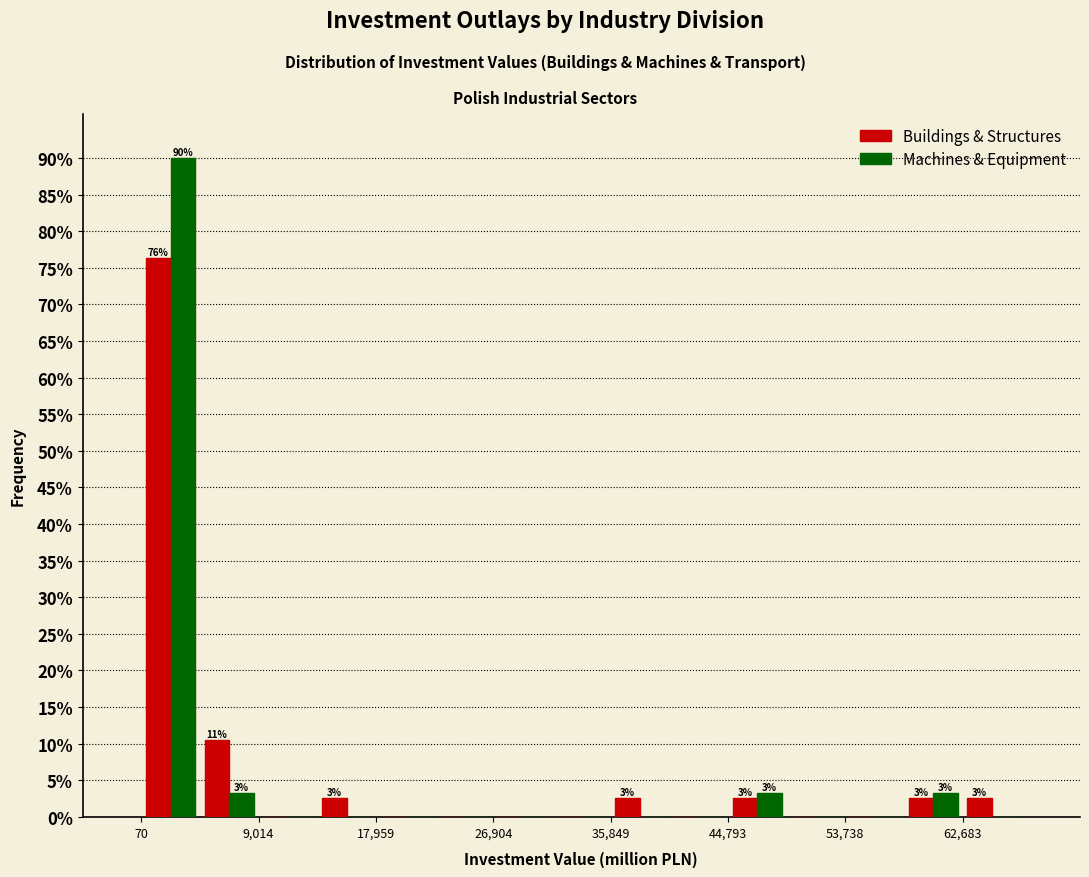

In the Buildings & Structures series, which range on the x-axis has the tallest bar?

0 to 5000